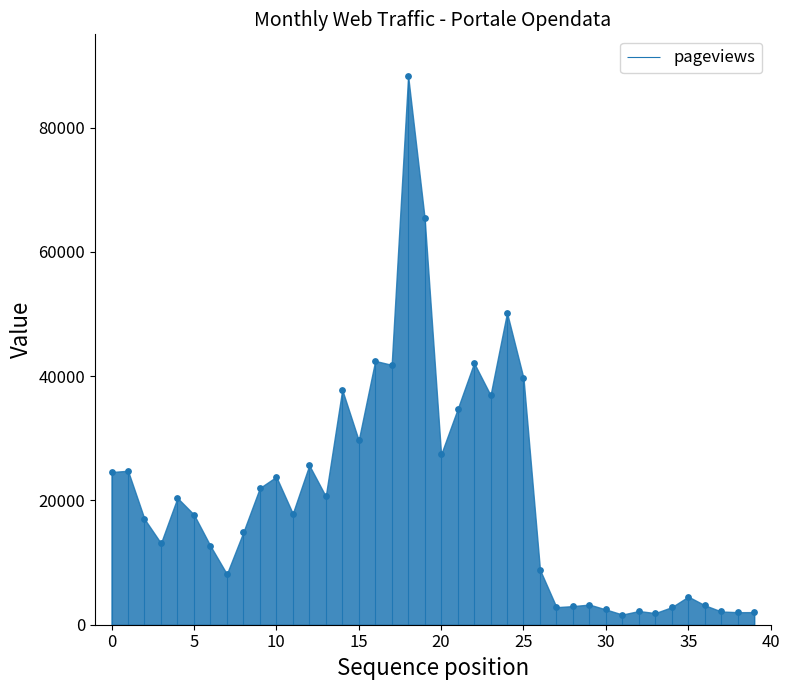

Which series has the widest spread of Y values?

pageviews